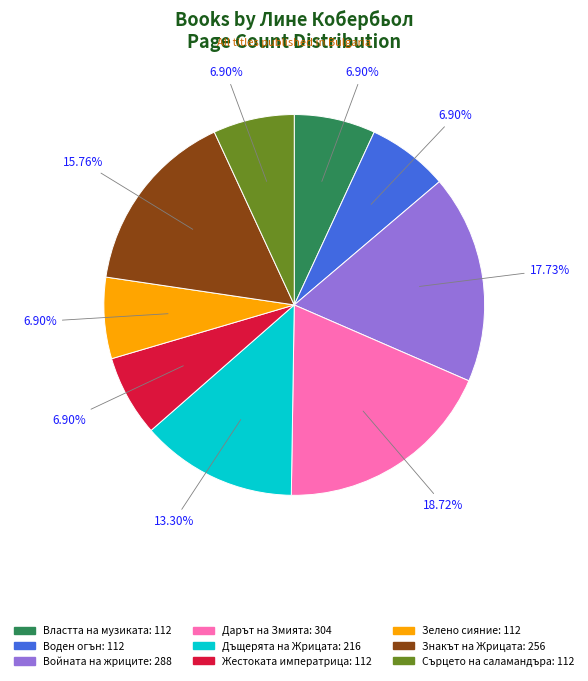

What percentage do Дарът на Змията and Зелено сияние together represent?

25.6%